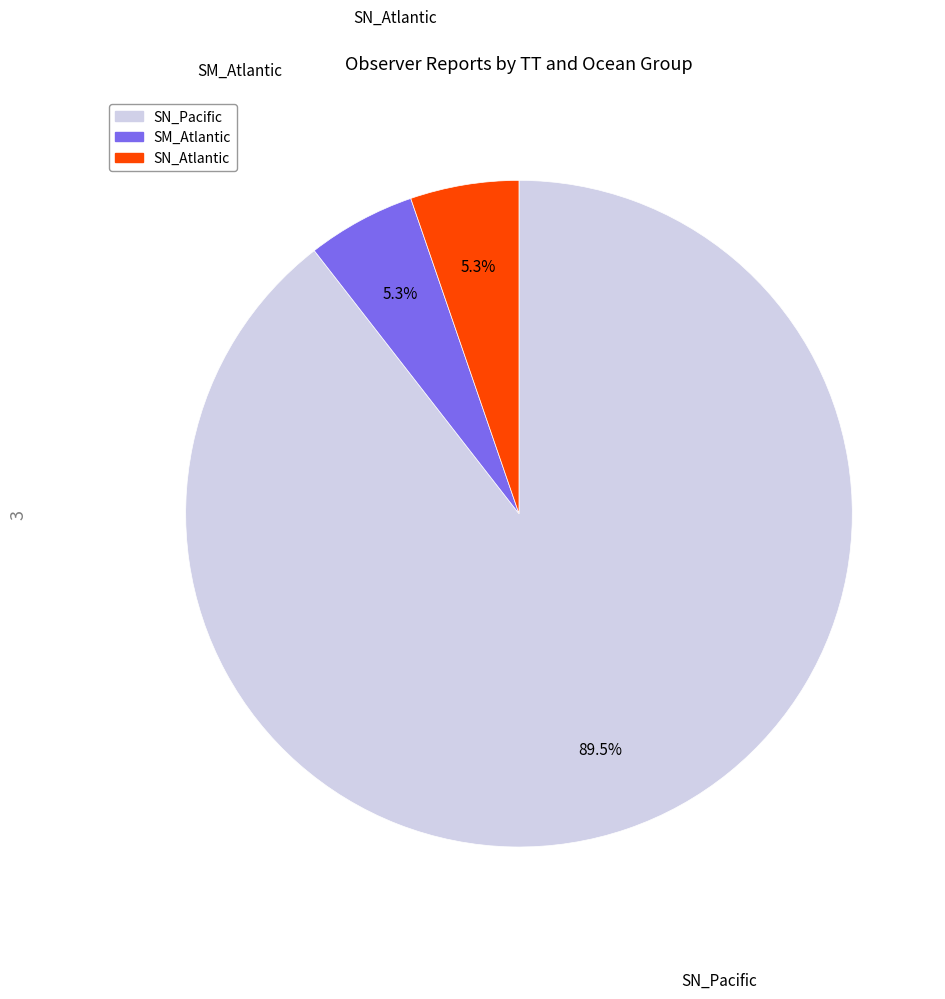

Is there a majority slice in this chart?

Yes